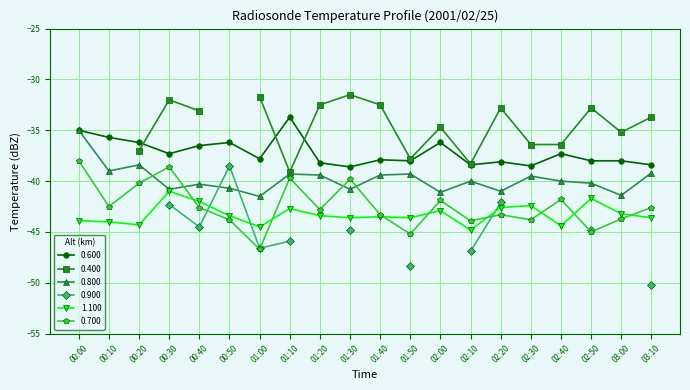

What position from the right is 00:40?

16